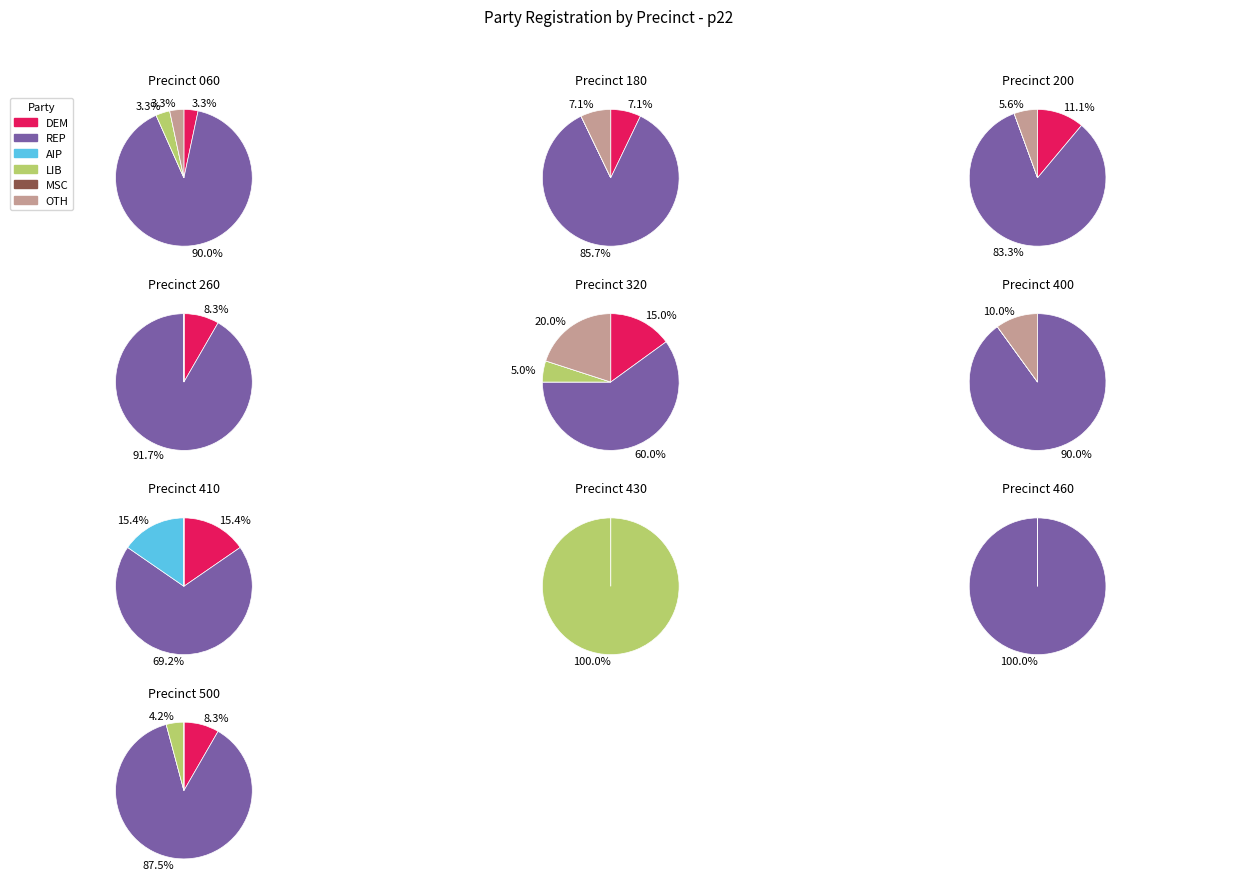

Combined, what portion of the pie is 6 and 5?

16.7%